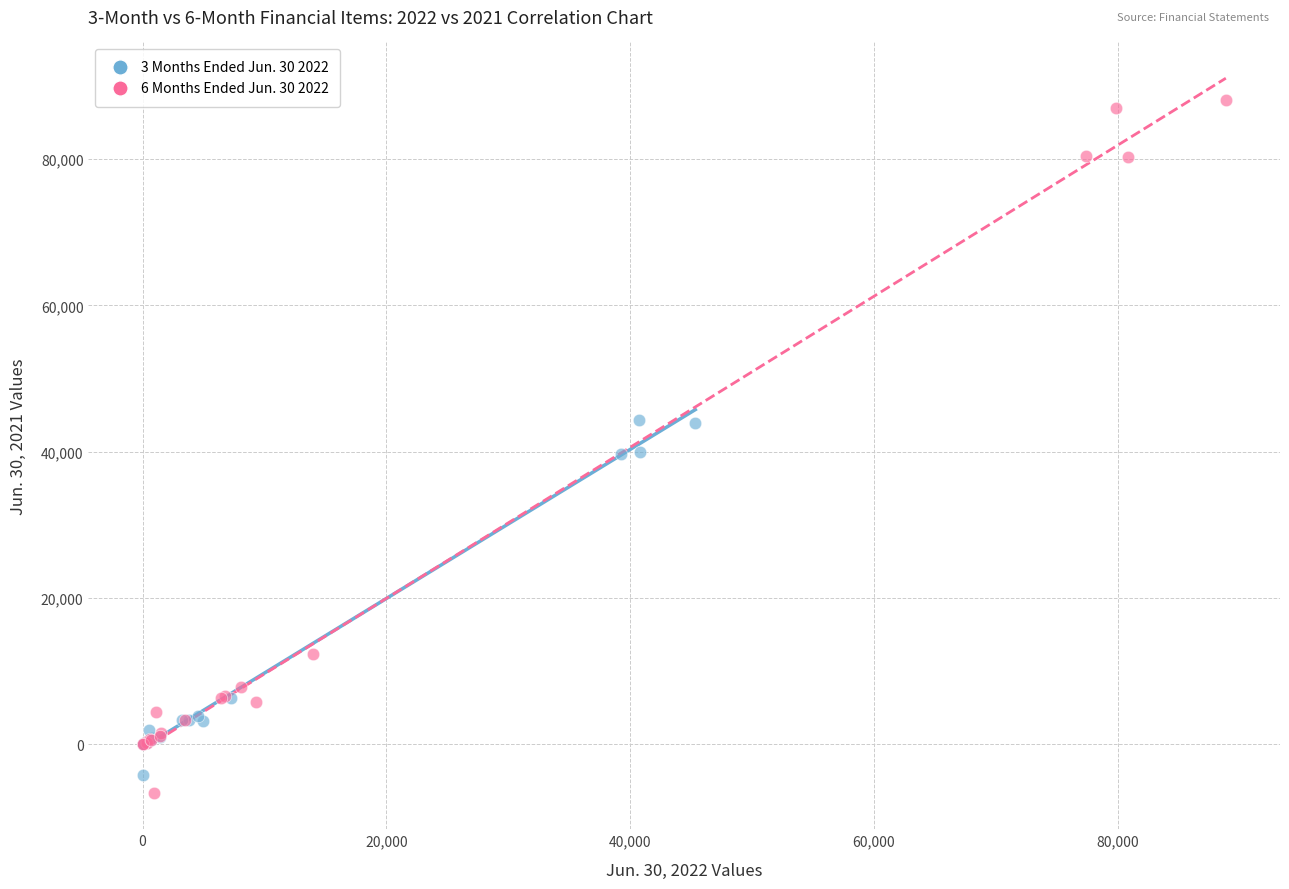

Which series reaches the maximum Y coordinate?

6 Months Ended Jun. 30 2022